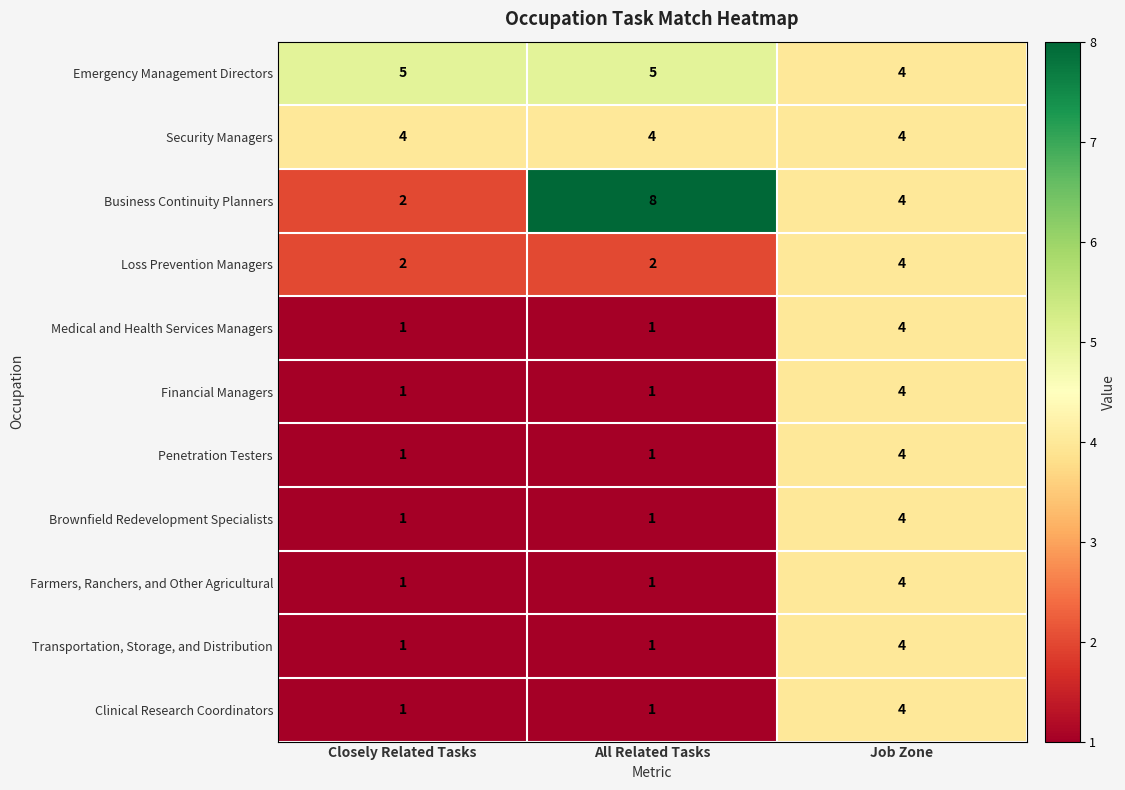

What is the difference between the maximum and minimum values in the Medical and Health Services Managers series?

3